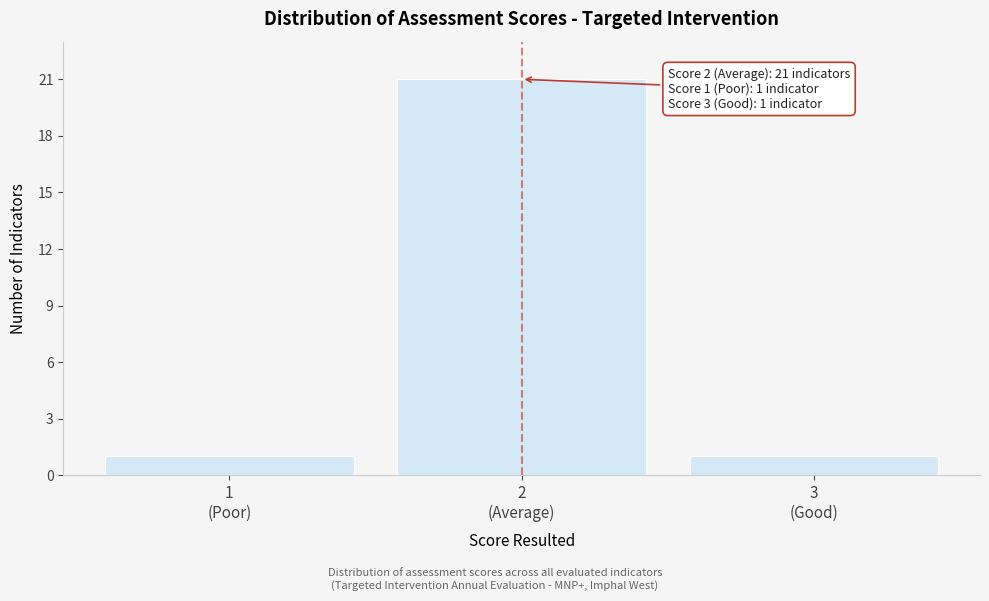

Reading left to right, extract all data points from this chart.

1	21	1